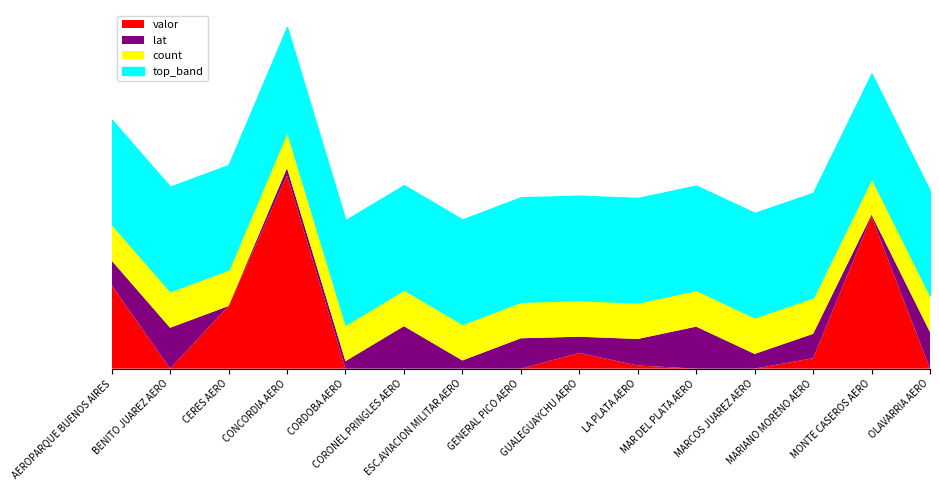

True or false: lat and count intersect in this chart.

False